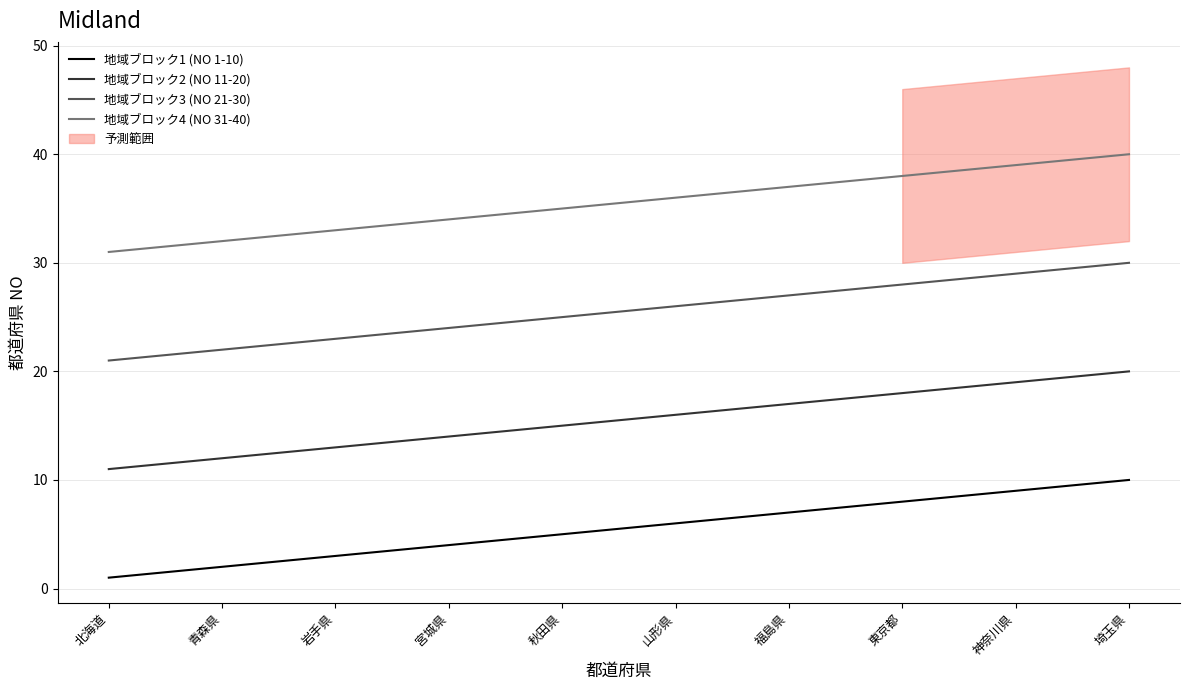

Reading left to right, extract all data points from this chart.

地域ブロック1 (NO 1-10): 北海道=1	青森県=2	岩手県=3	宮城県=4	秋田県=5	山形県=6	福島県=7	東京都=8	神奈川県=9	埼玉県=10
地域ブロック2 (NO 11-20): 北海道=11	青森県=12	岩手県=13	宮城県=14	秋田県=15	山形県=16	福島県=17	東京都=18	神奈川県=19	埼玉県=20
地域ブロック3 (NO 21-30): 北海道=21	青森県=22	岩手県=23	宮城県=24	秋田県=25	山形県=26	福島県=27	東京都=28	神奈川県=29	埼玉県=30
地域ブロック4 (NO 31-40): 北海道=31	青森県=32	岩手県=33	宮城県=34	秋田県=35	山形県=36	福島県=37	東京都=38	神奈川県=39	埼玉県=40